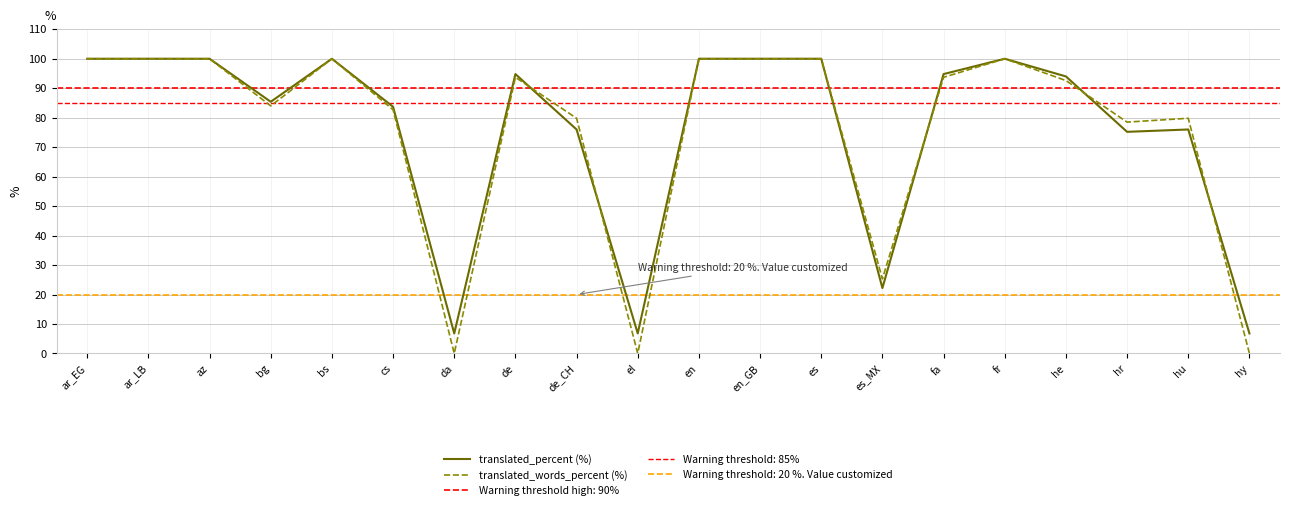

Count the number of data series in this chart.

2